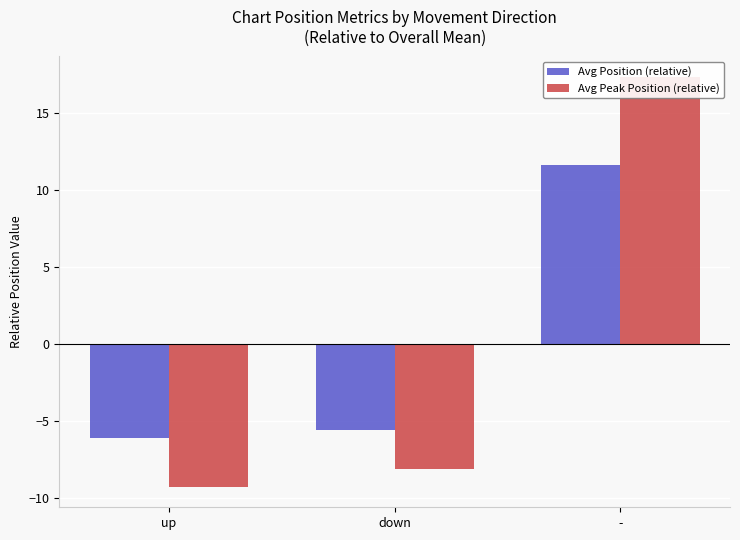

What is the total value across all series at down?

-13.7